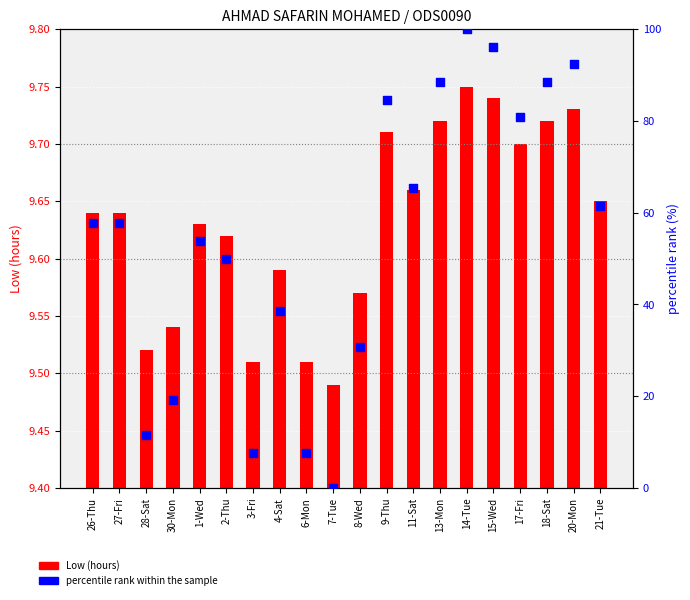

Which series has the largest total across all categories?

percentile rank within the sample